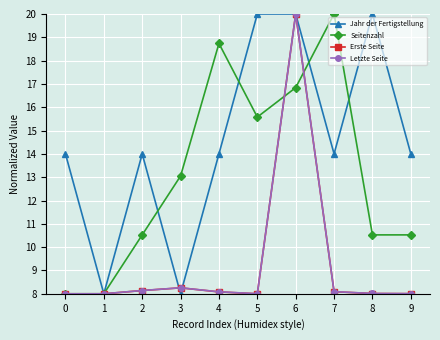

Where does the Seitenzahl series first go above 13?

3